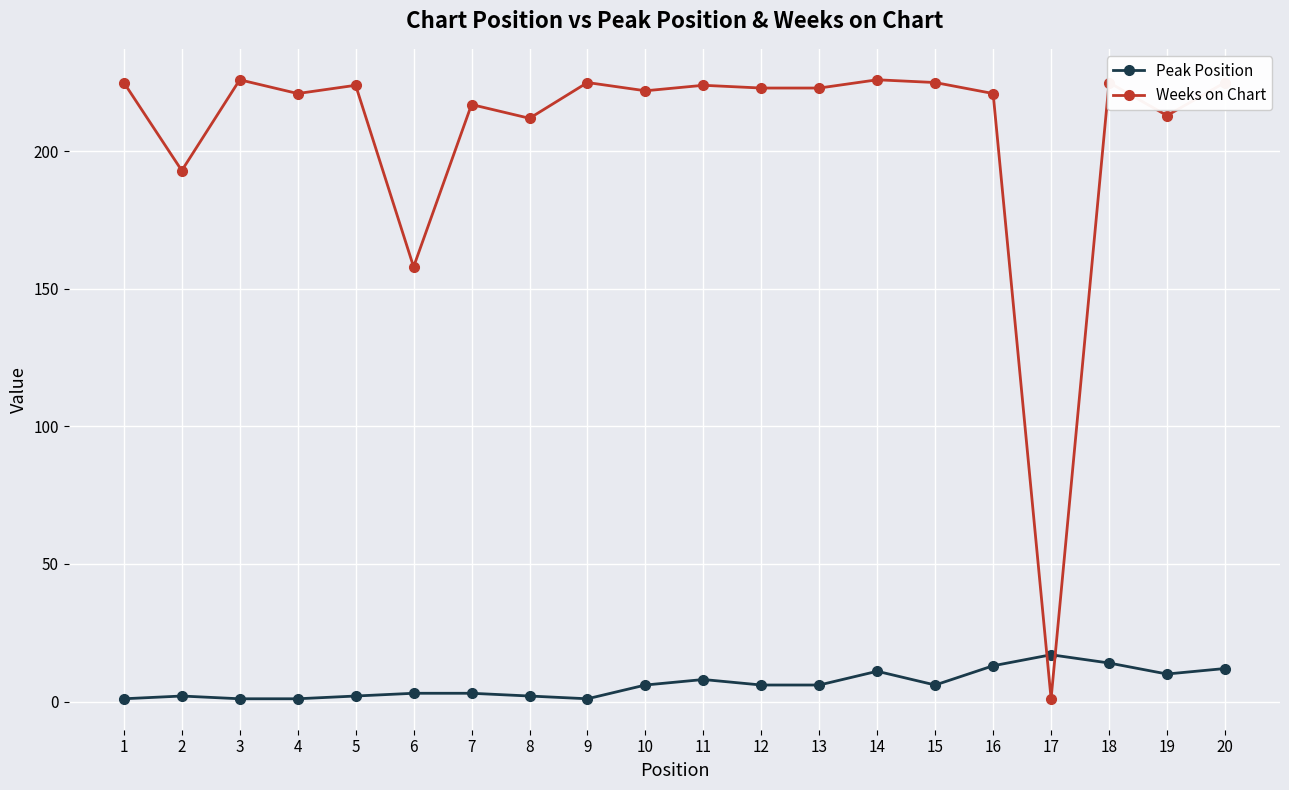

How many intersections are there between Peak Position and Weeks on Chart?

2